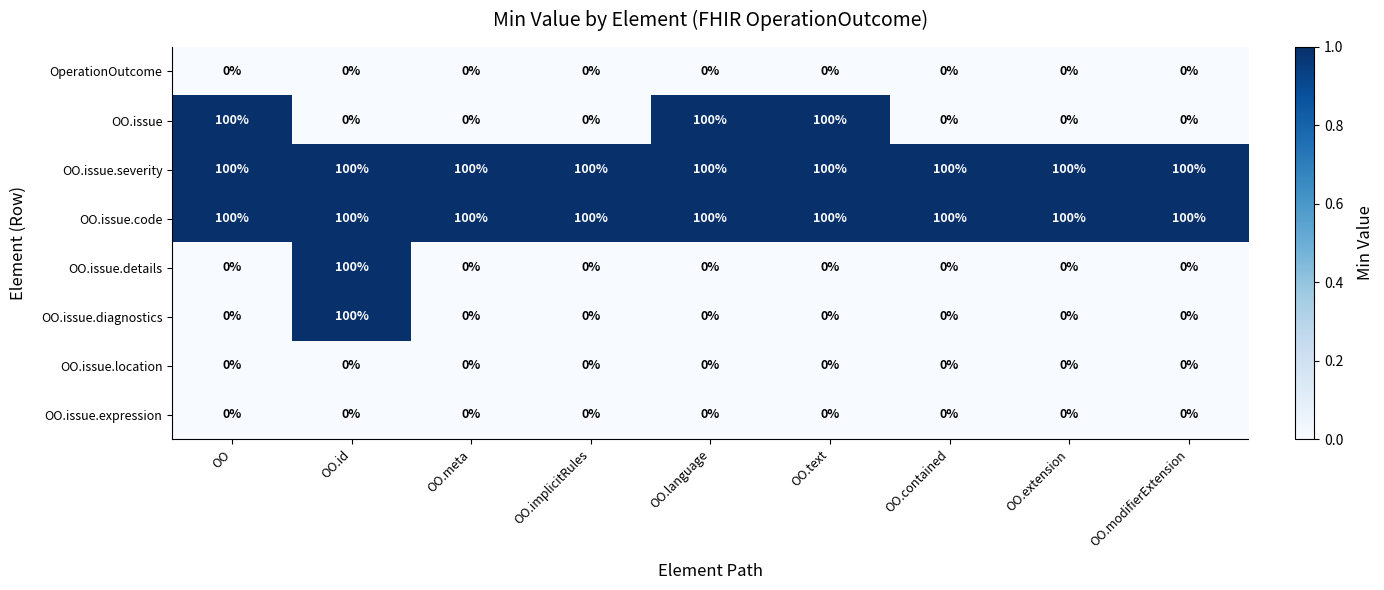

How many distinct data groups are displayed?

8